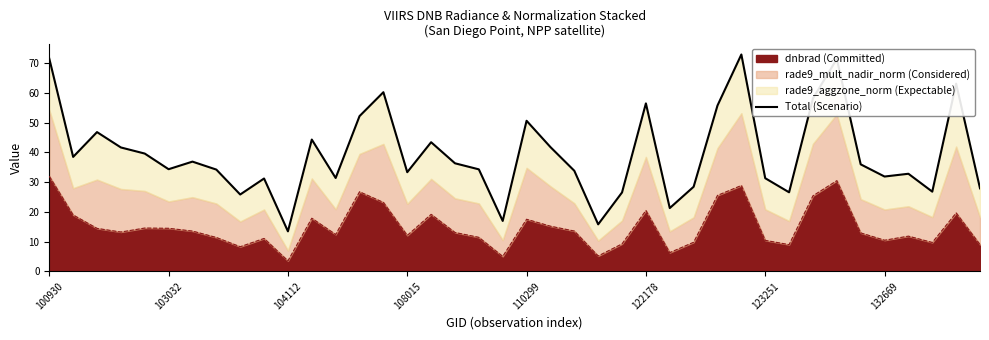

What position from the right is 34?

6